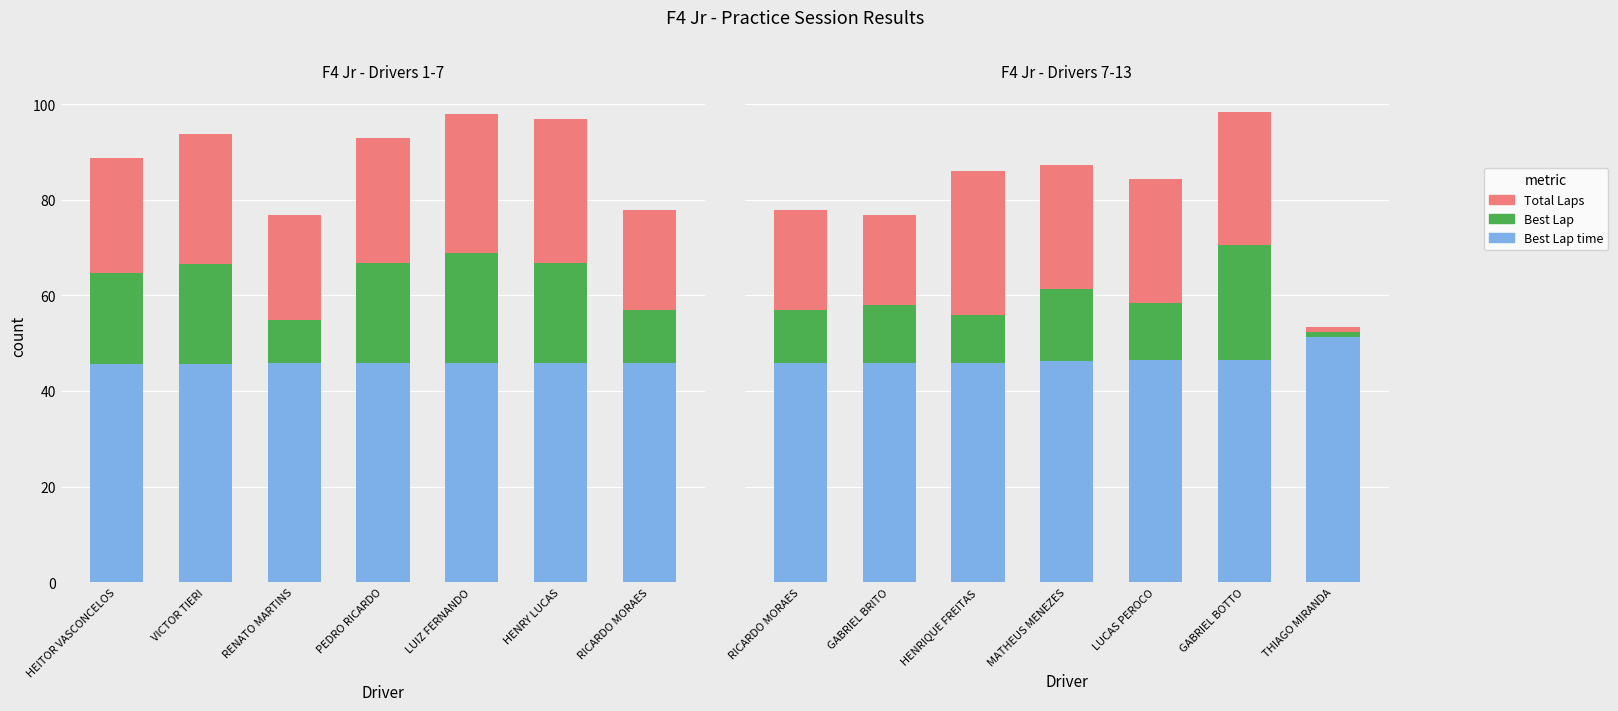

How many distinct data groups are displayed?

3